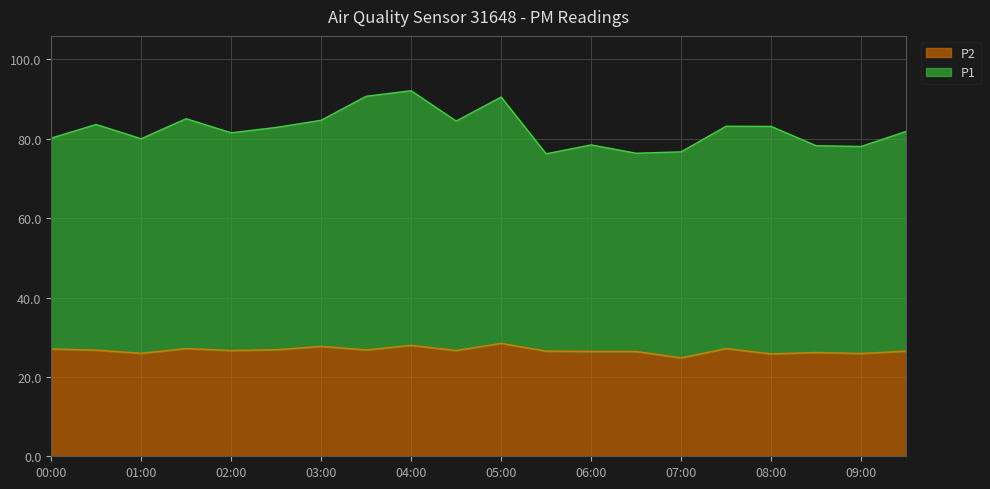

What is the minimum value for P2?

24.8